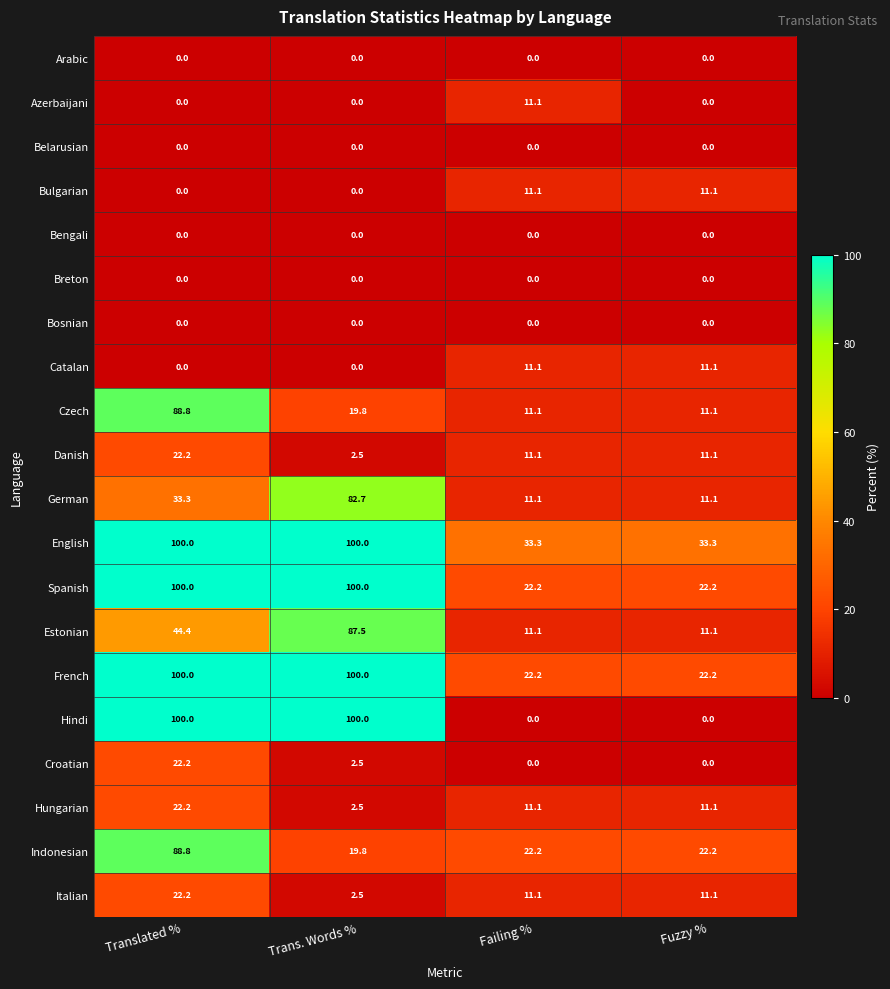

True or false: Indonesian has a value of 31.0 at Fuzzy %.

False